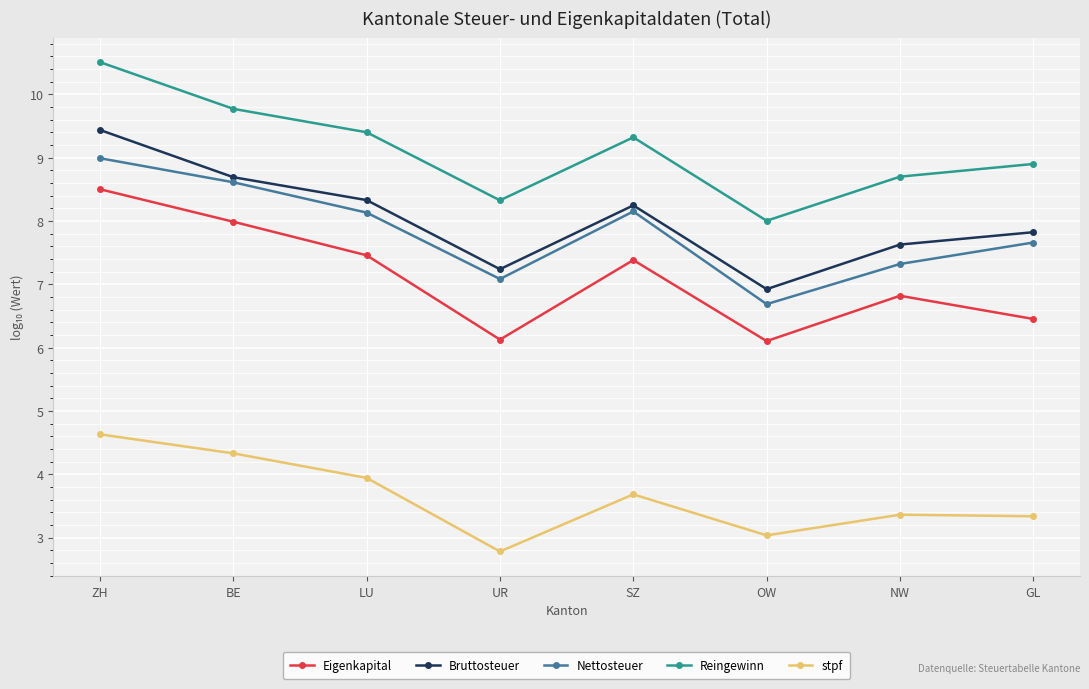

Where does the Nettosteuer series first go above 8?

ZH